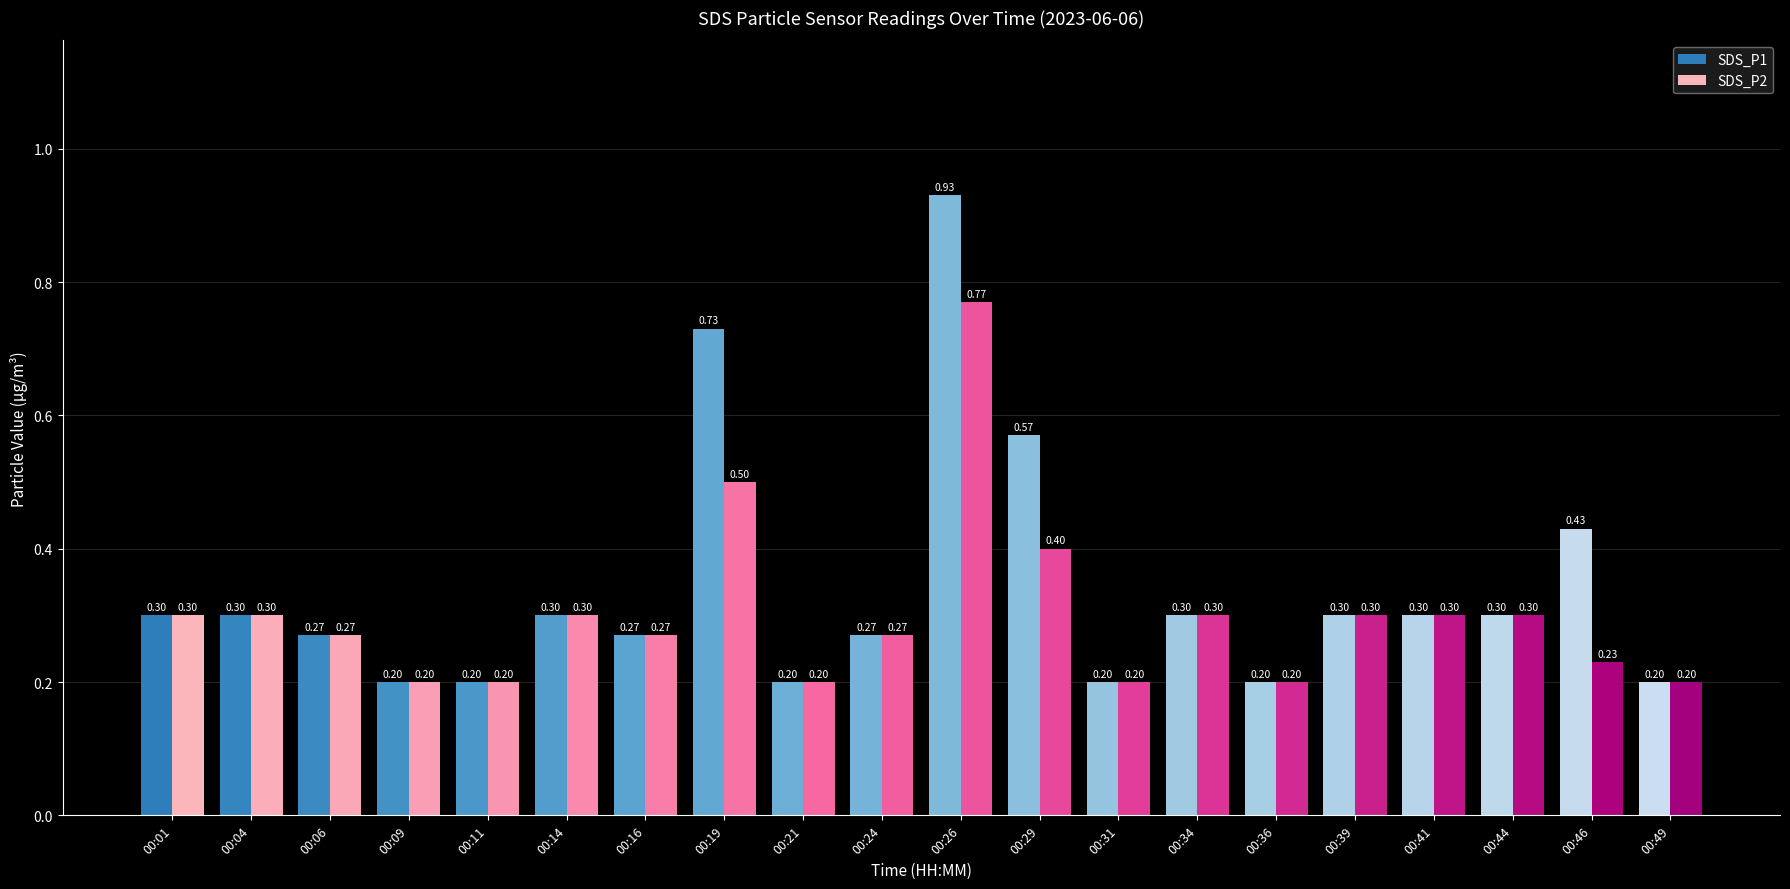

What is the value of the SDS_P2 bar at the 18th from the left?

0.3